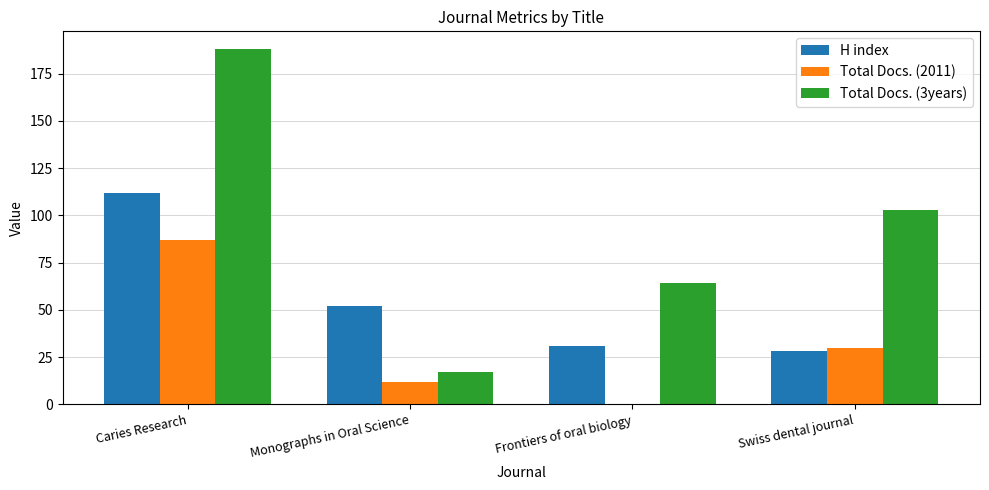

True or false: Total Docs. (3years) has a value of 17 at Monographs in Oral Science.

True